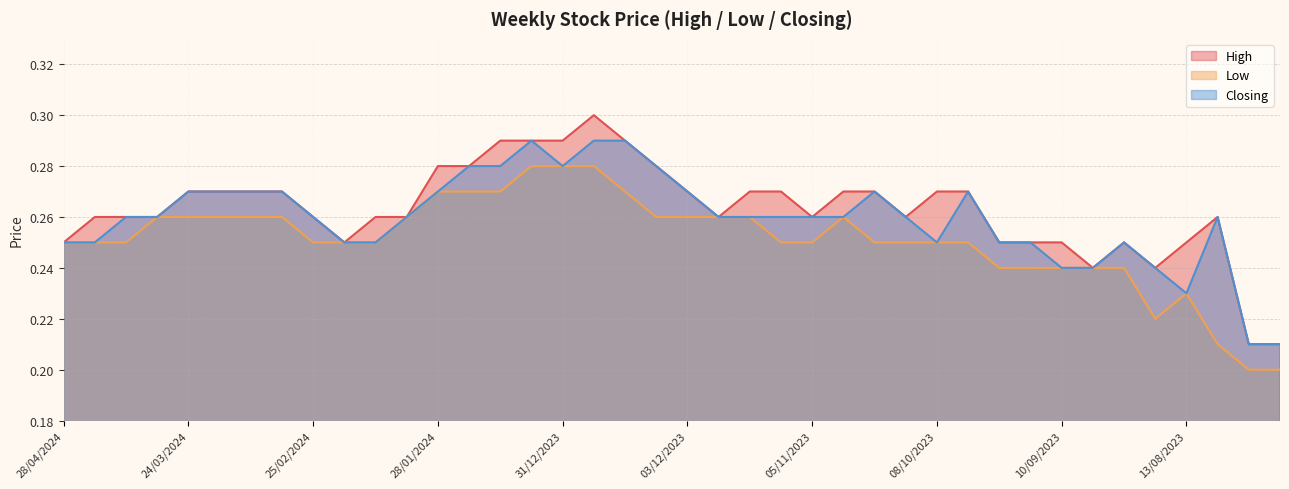

List the series in order of their peak value, highest first.

High, Closing, Low